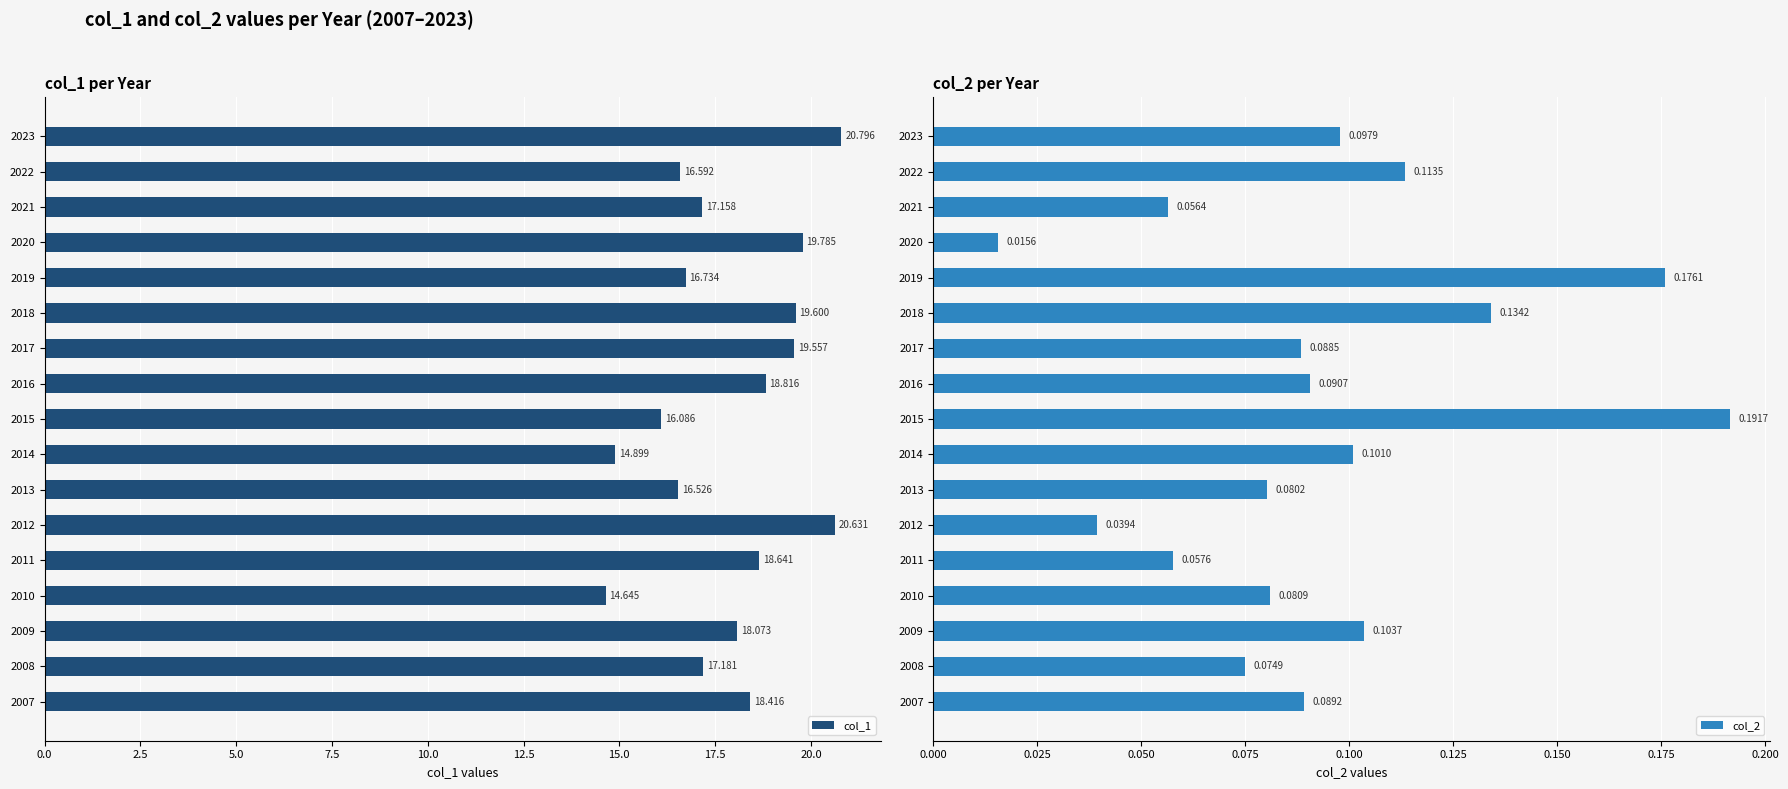

What is the difference between the col_1 values at 2007 and 2017?

1.1